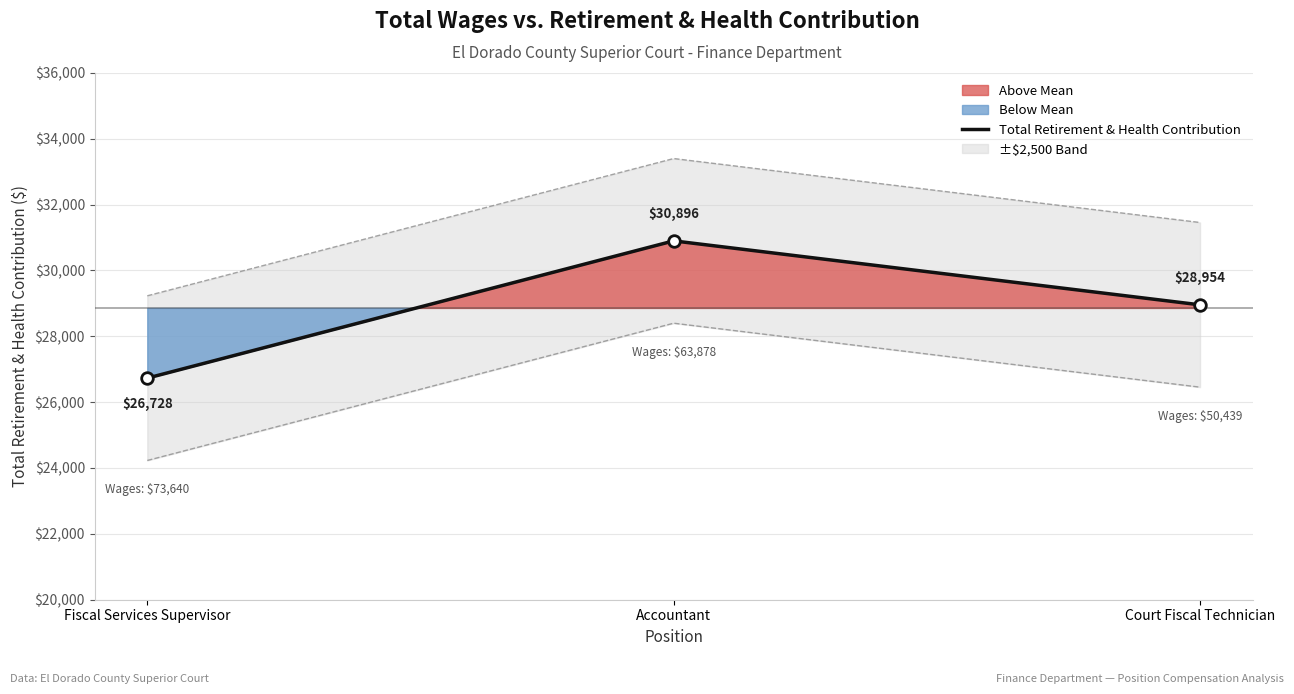

What is the change in value from Accountant to Court Fiscal Technician?

-1942